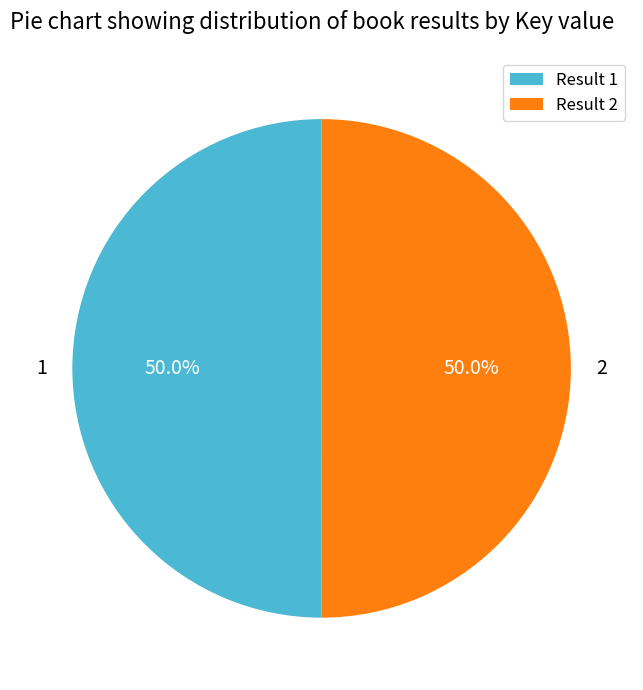

To the nearest percent, what percentage of the pie is 1?

50%